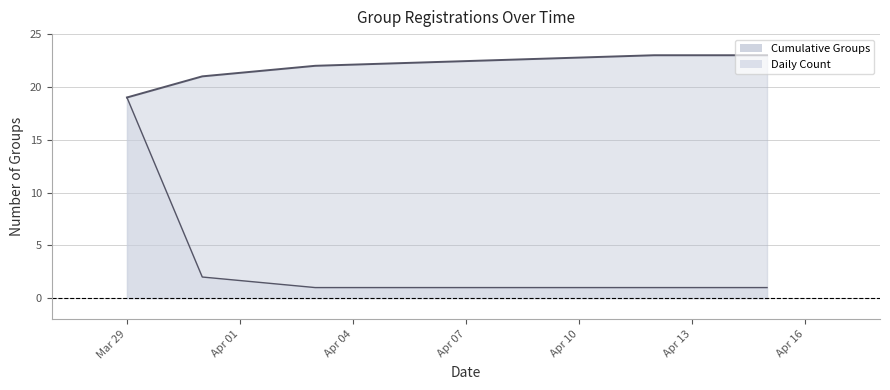

True or false: Daily Count and Cumulative Groups intersect in this chart.

False